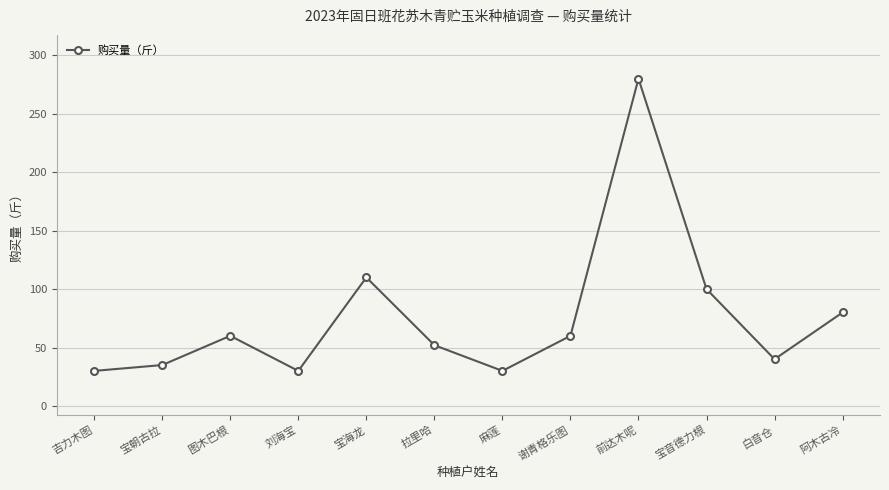

At which label is the value closest to 155?

宝海龙